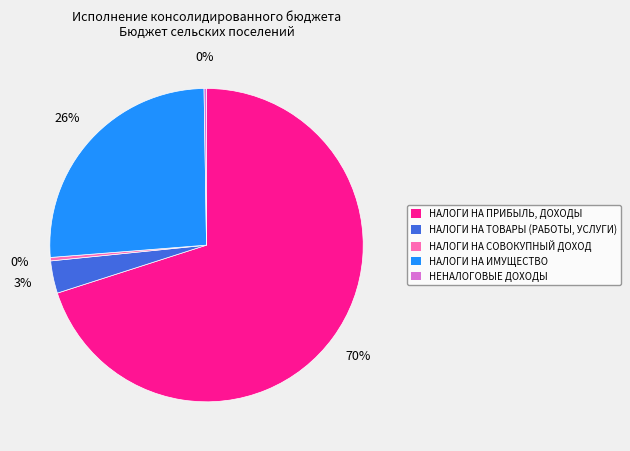

Which slice is the largest?

НАЛОГИ НА ПРИБЫЛЬ, ДОХОДЫ